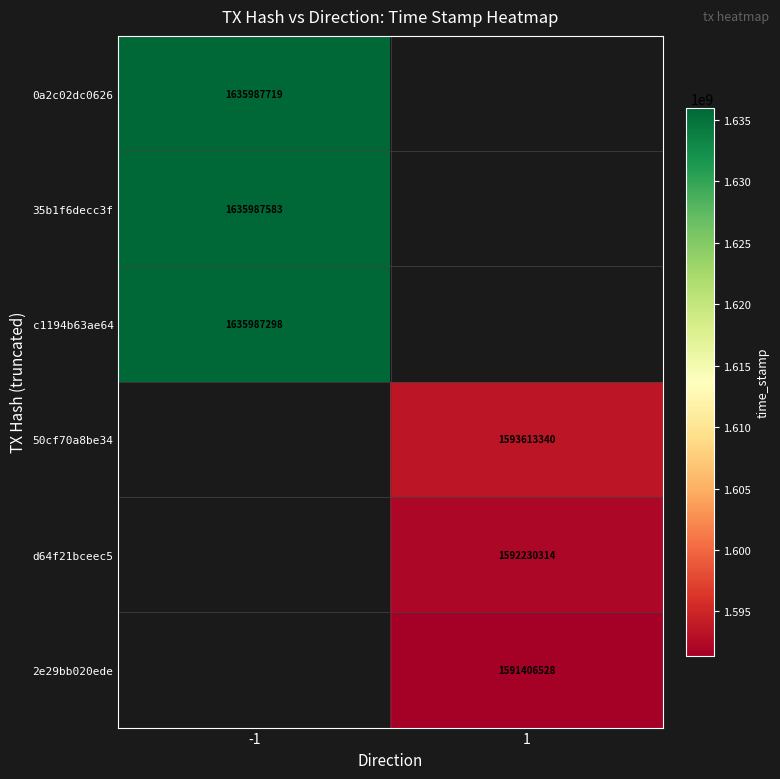

Count the number of categories in the chart.

2